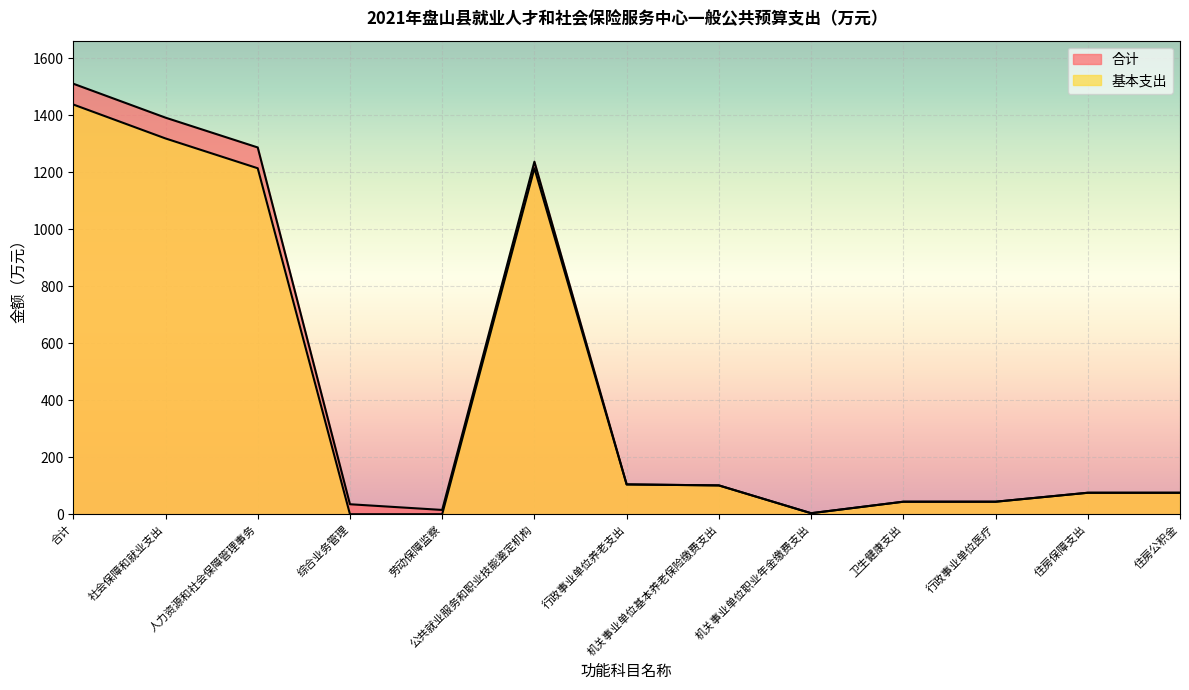

What is the value of the 合计 point at the 13th from the left?

75.3